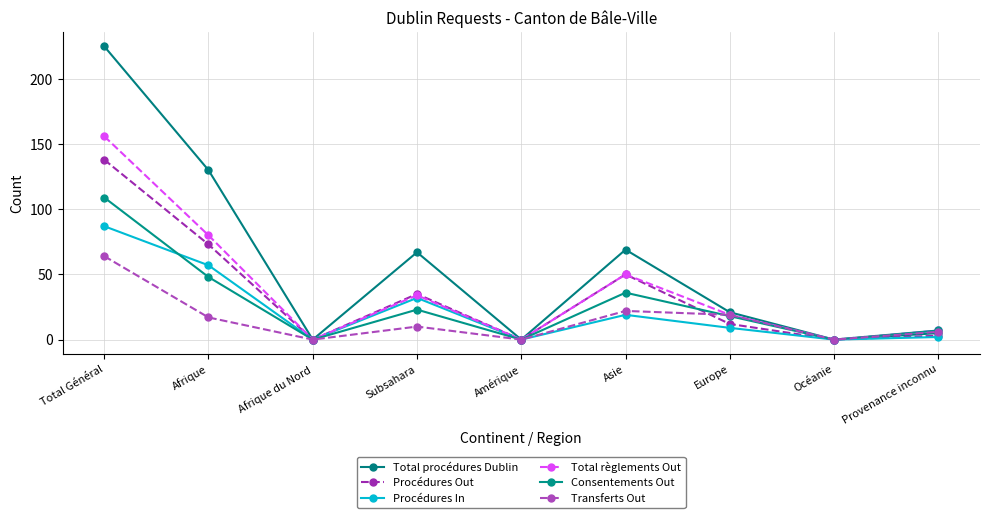

How many lines are shown in the chart?

6